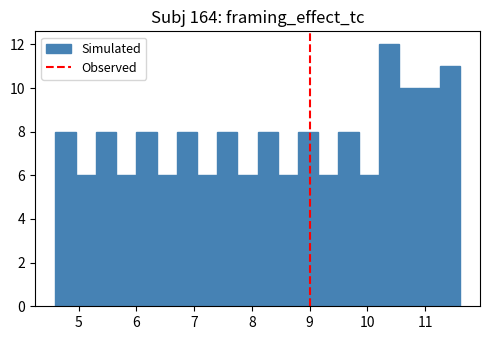

Read against the x-axis, roughly where is the centre of the tallest bar?

10.4